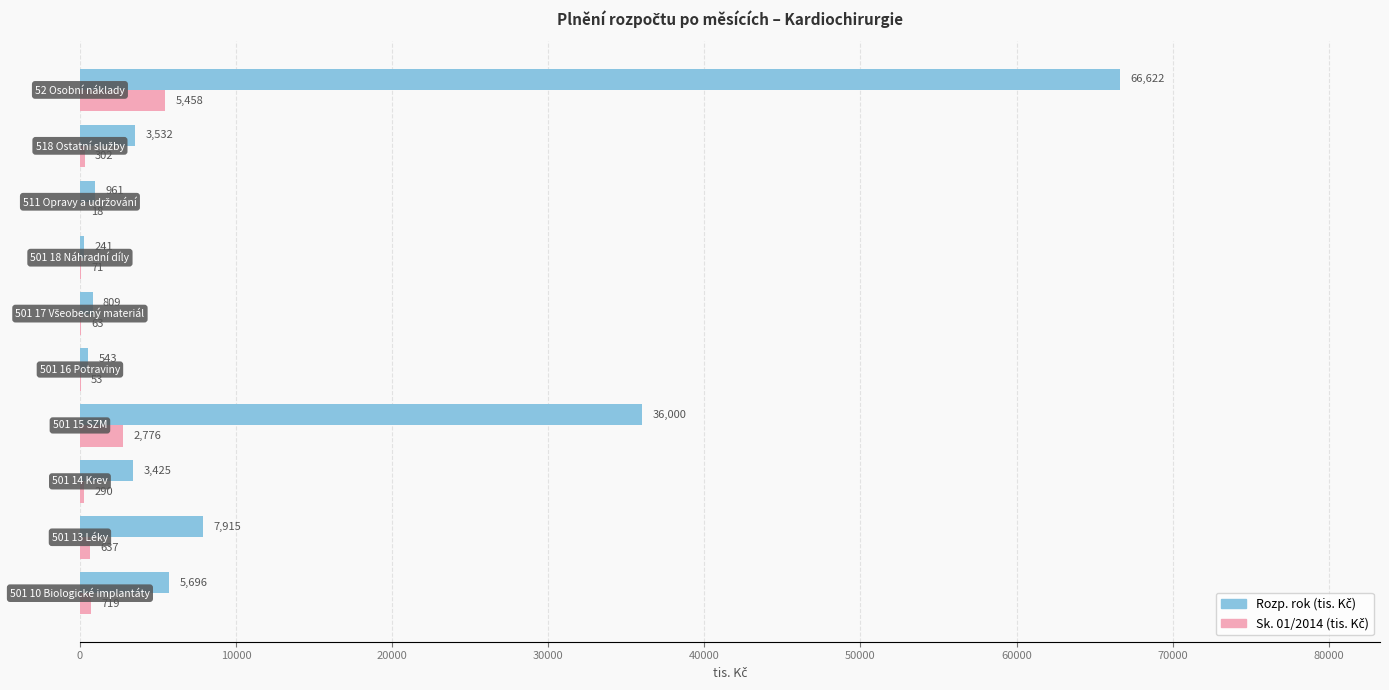

How many distinct data groups are displayed?

2